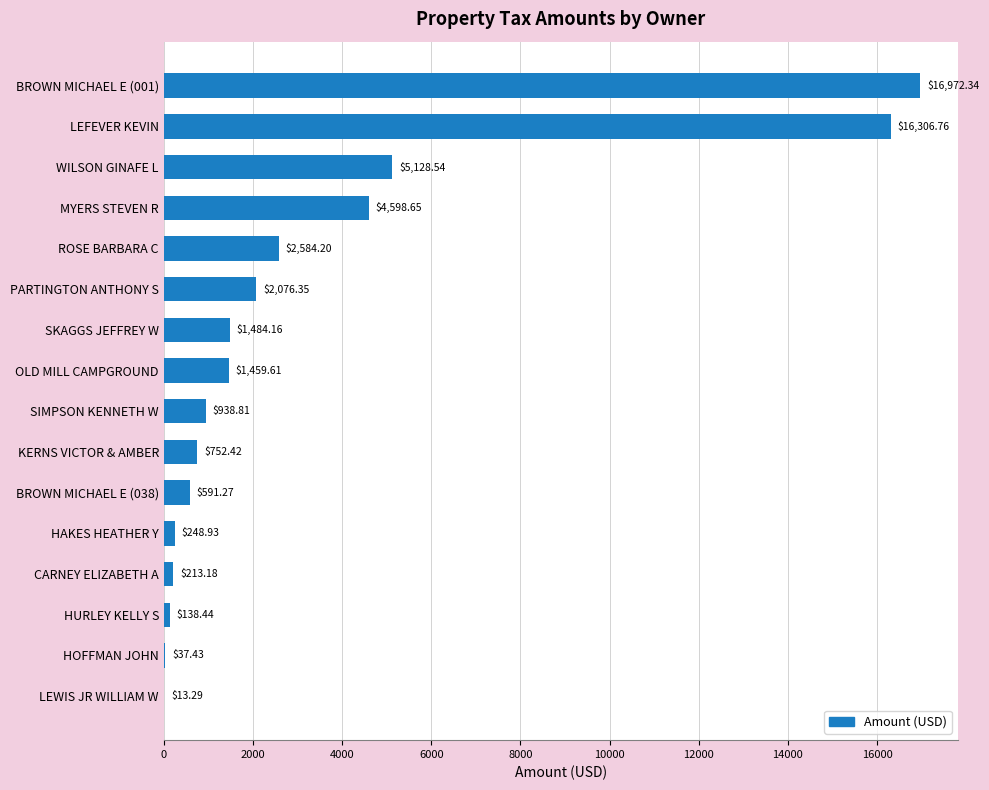

At which label is the value closest to 8492?

WILSON GINAFE L